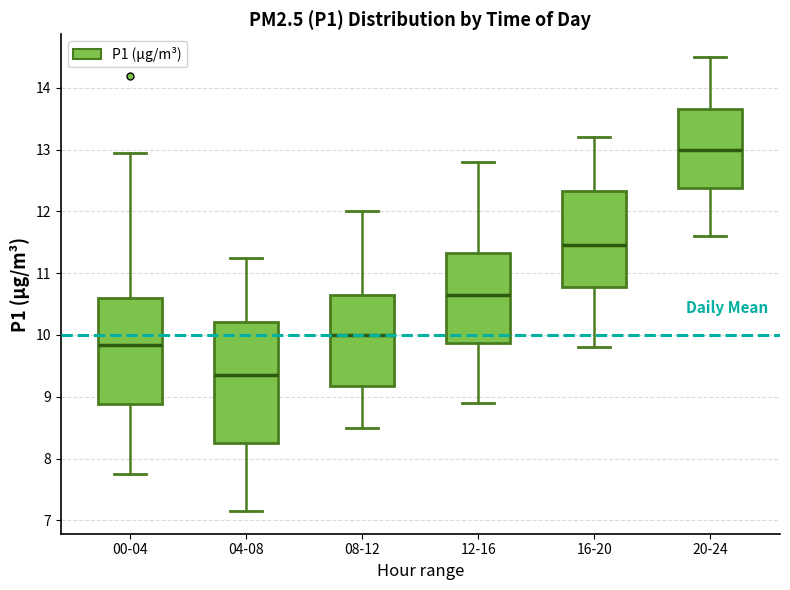

Reading left to right, read every box against the y-axis: the position of its median line, the range the box covers, and the ends of its whiskers. The values are not printed on the chart, so give them approximately, as read against the axis.

00-04: median 9.8, box 8.9 to 10.6, whiskers 7.8 to 13.0
04-08: median 9.4, box 8.3 to 10.2, whiskers 7.2 to 11.3
08-12: median 10.0, box 9.2 to 10.7, whiskers 8.5 to 12.0
12-16: median 10.7, box 9.9 to 11.3, whiskers 8.9 to 12.8
16-20: median 11.5, box 10.8 to 12.3, whiskers 9.8 to 13.2
20-24: median 13.0, box 12.4 to 13.7, whiskers 11.6 to 14.5